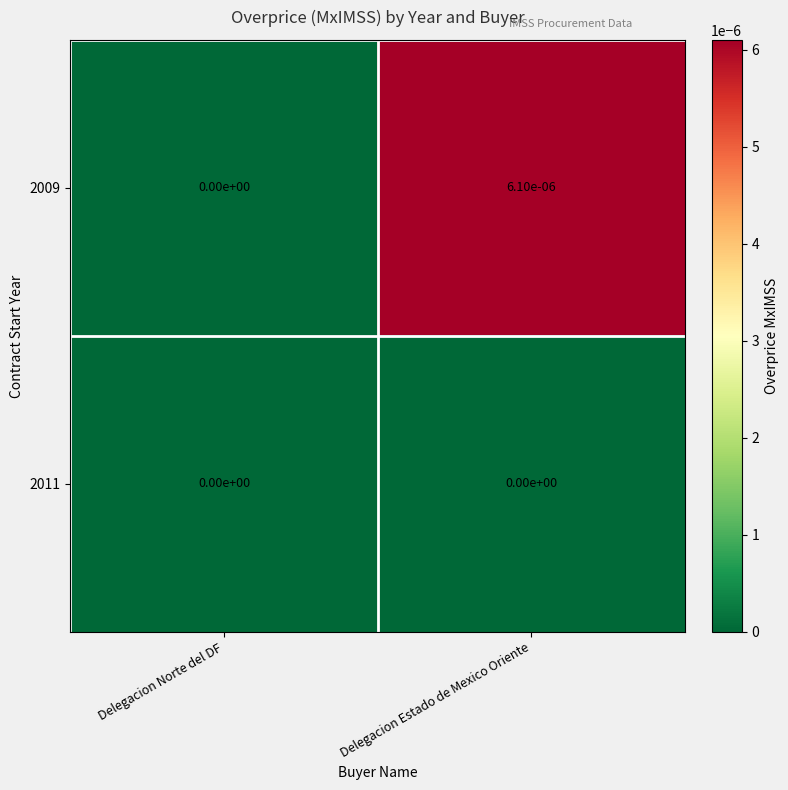

Which category has the highest value in the 2009 series?

Delegacion Estado de Mexico Oriente